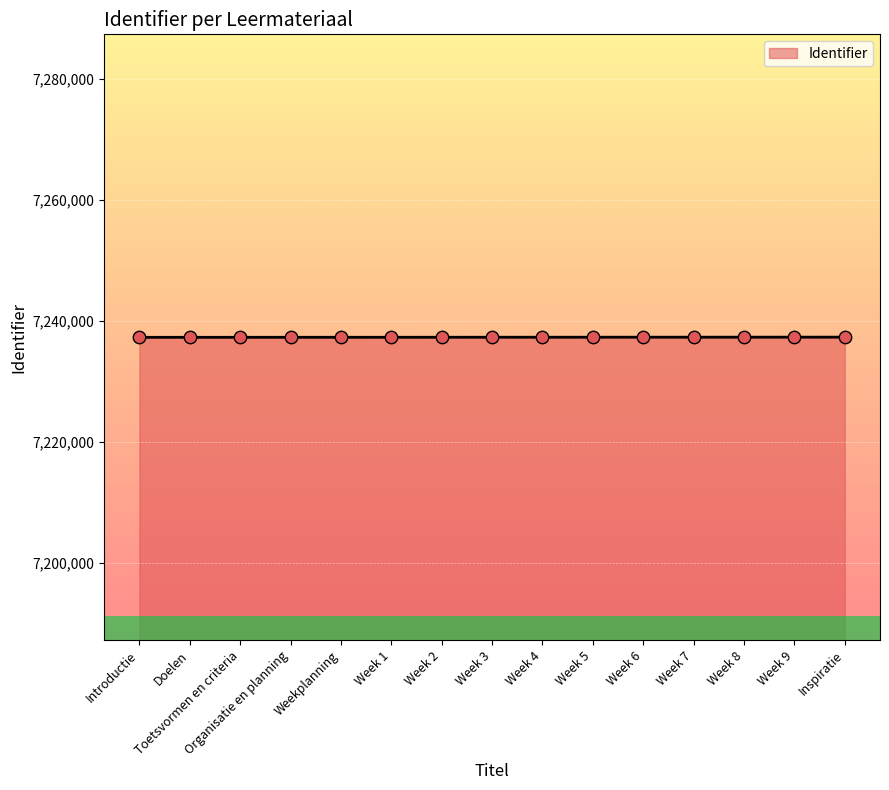

Approximately how many times larger is the value at Week 3 compared to Week 7?

1.0